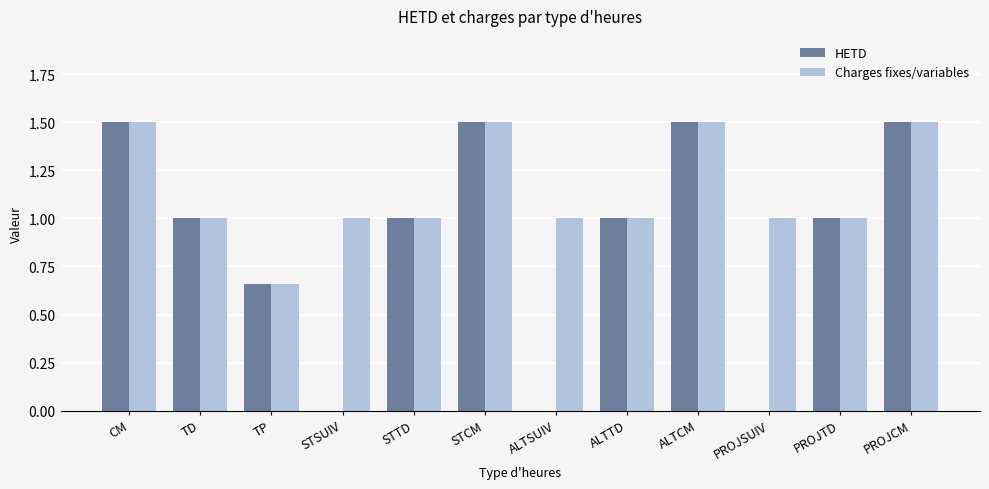

What is the maximum value shown in the chart?

1.5